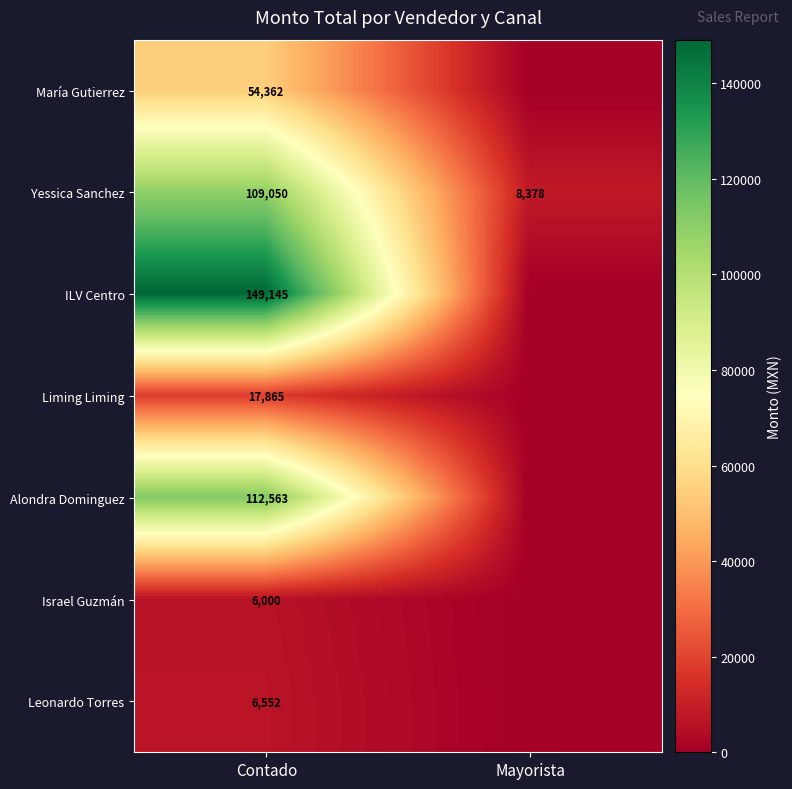

What is the difference between the maximum and minimum values in the Yessica Sanchez series?

100672